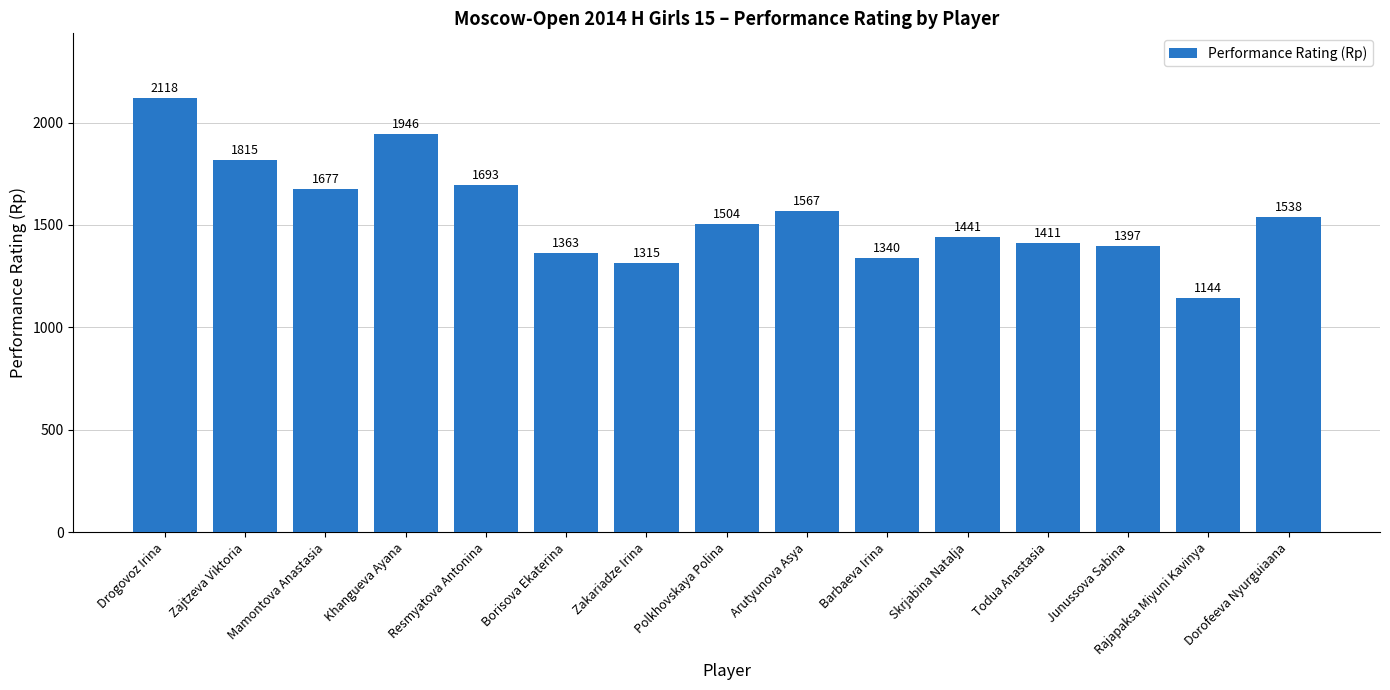

What is the label of the 4th bar from the right?

Todua Anastasia